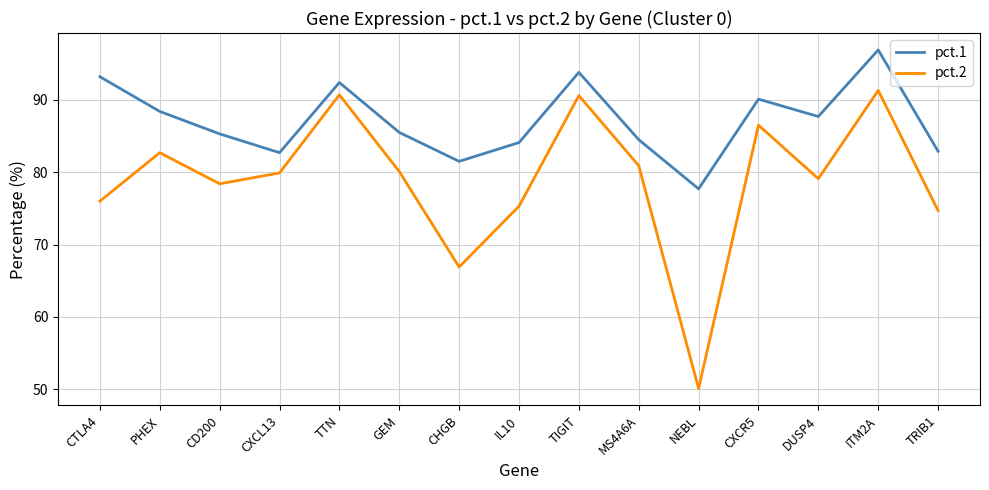

What is the difference between the pct.2 values at CTLA4 and CD200?

2.4